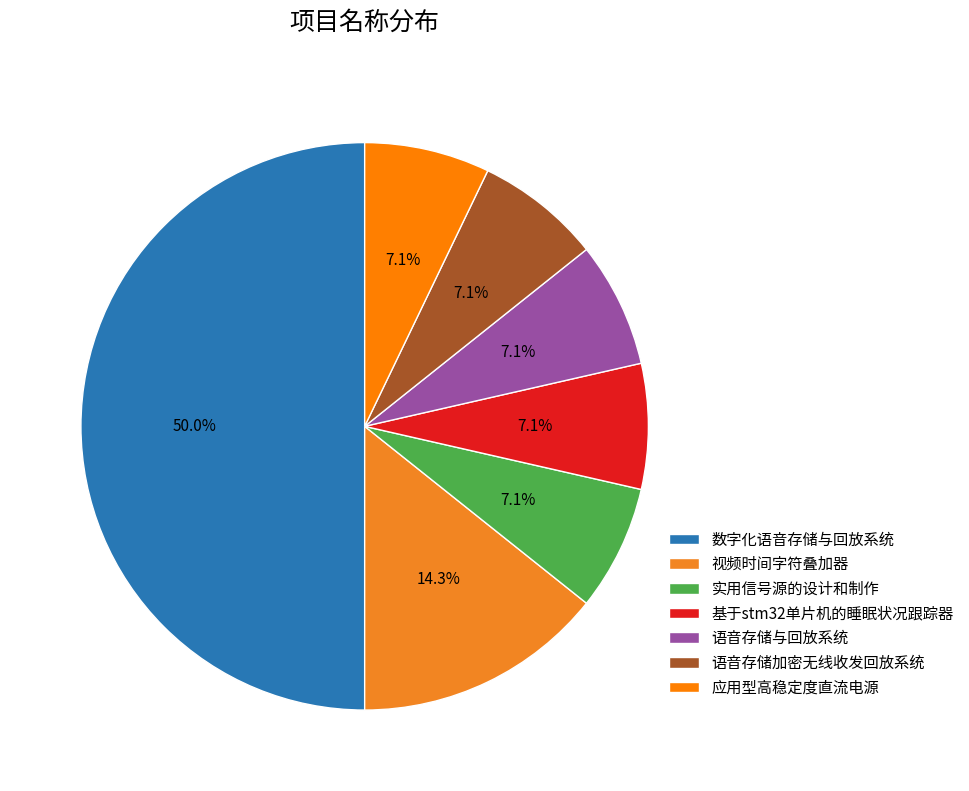

The 视频时间字符叠加器 slice represents 14% of the pie. True or false?

True